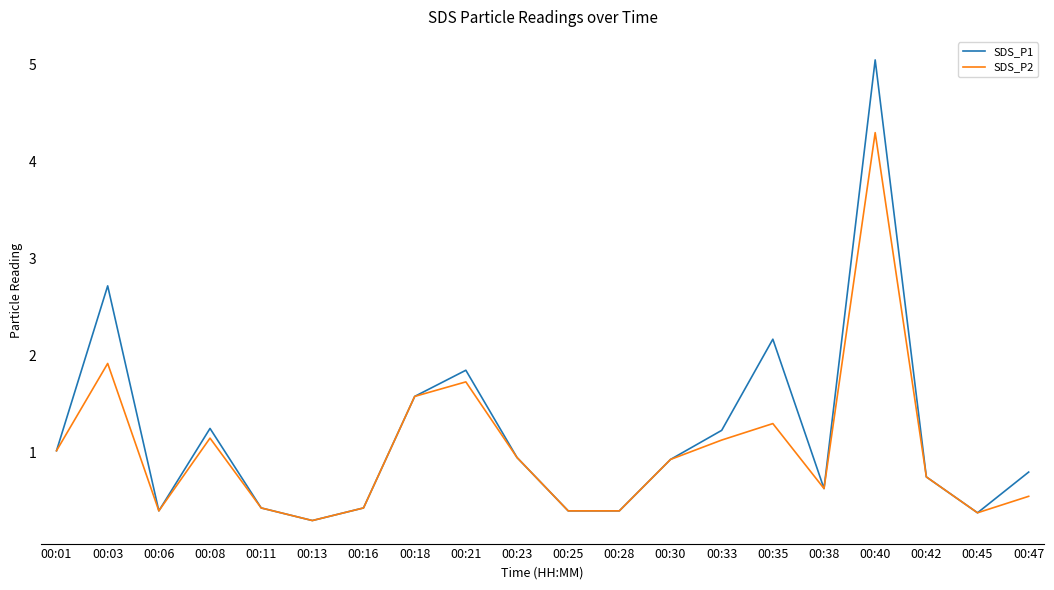

The value of SDS_P1 at 00:23 is 1.7. True or false?

False